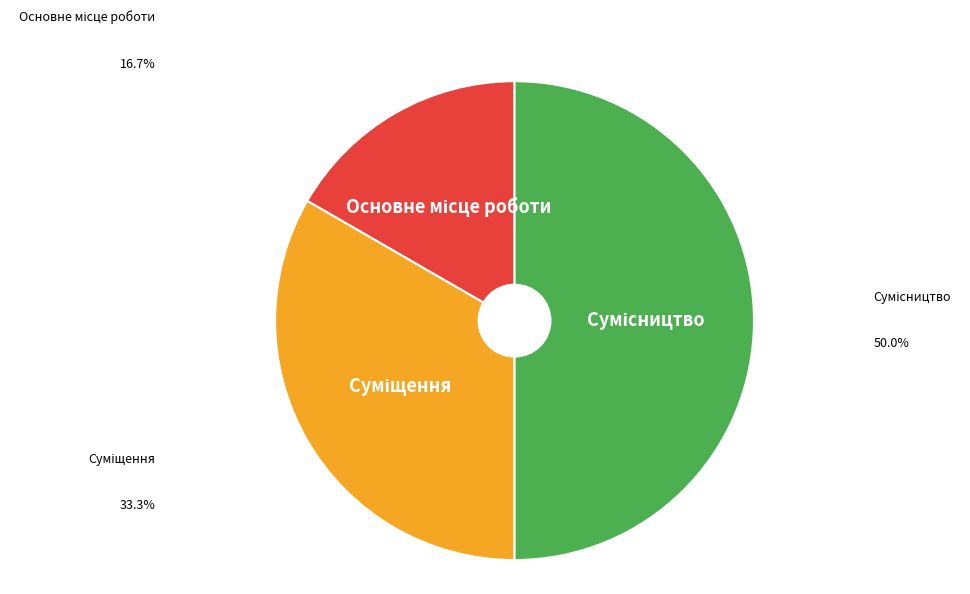

Which category has the biggest portion of the pie?

Сумісництво